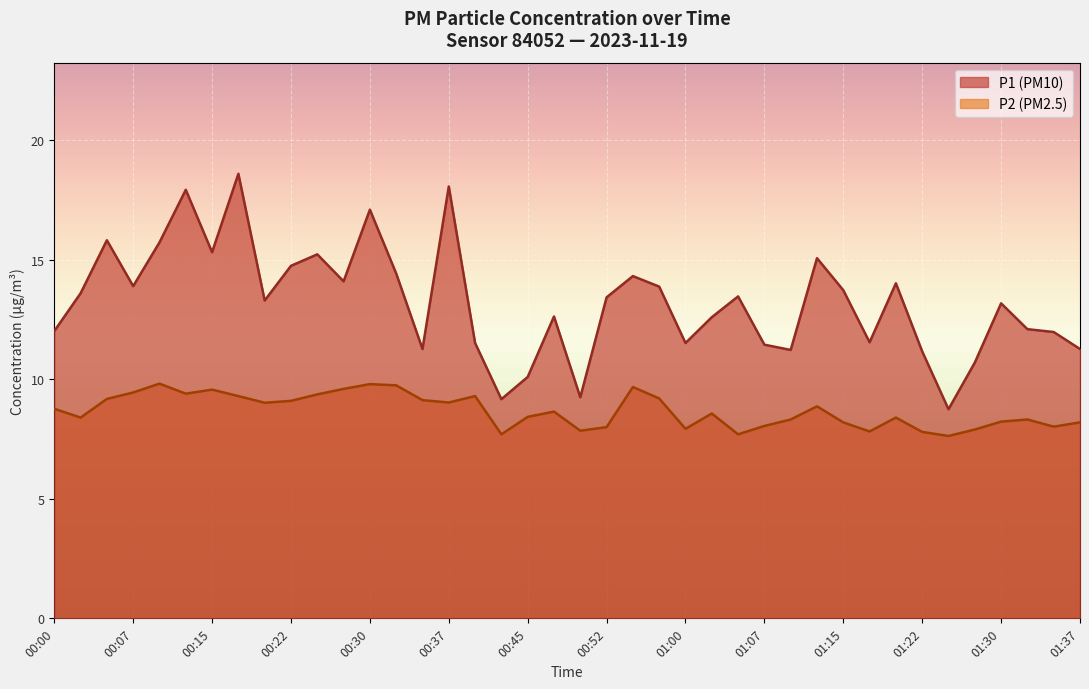

List the series in order of their overall mean, lowest first.

P2 (PM2.5), P1 (PM10)